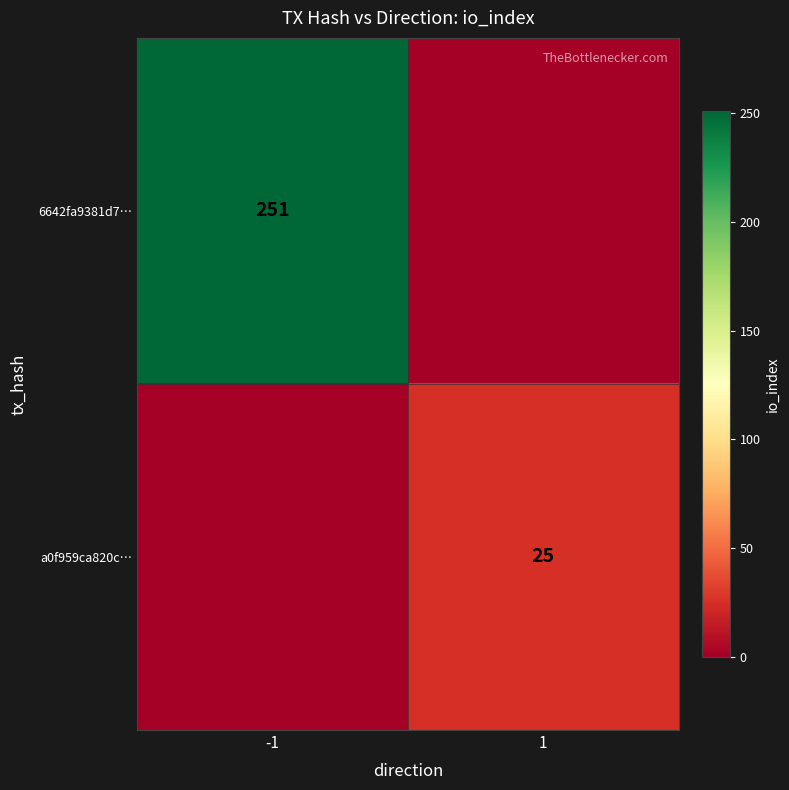

The value of 6642fa9381d7… at -1 is 54. True or false?

False